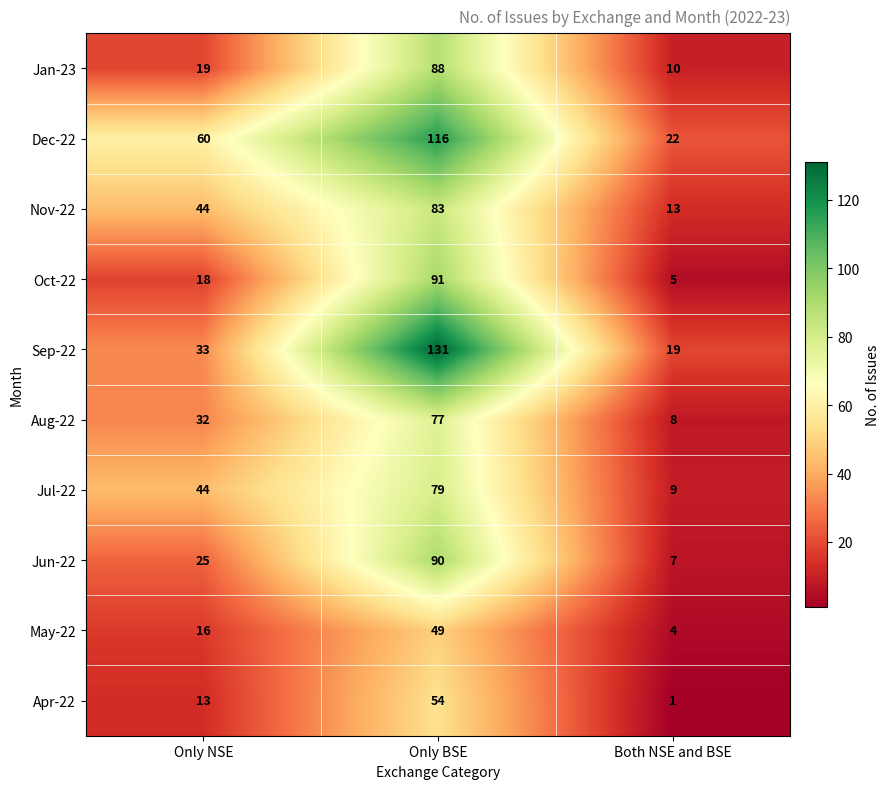

What is the maximum value for Oct-22?

91